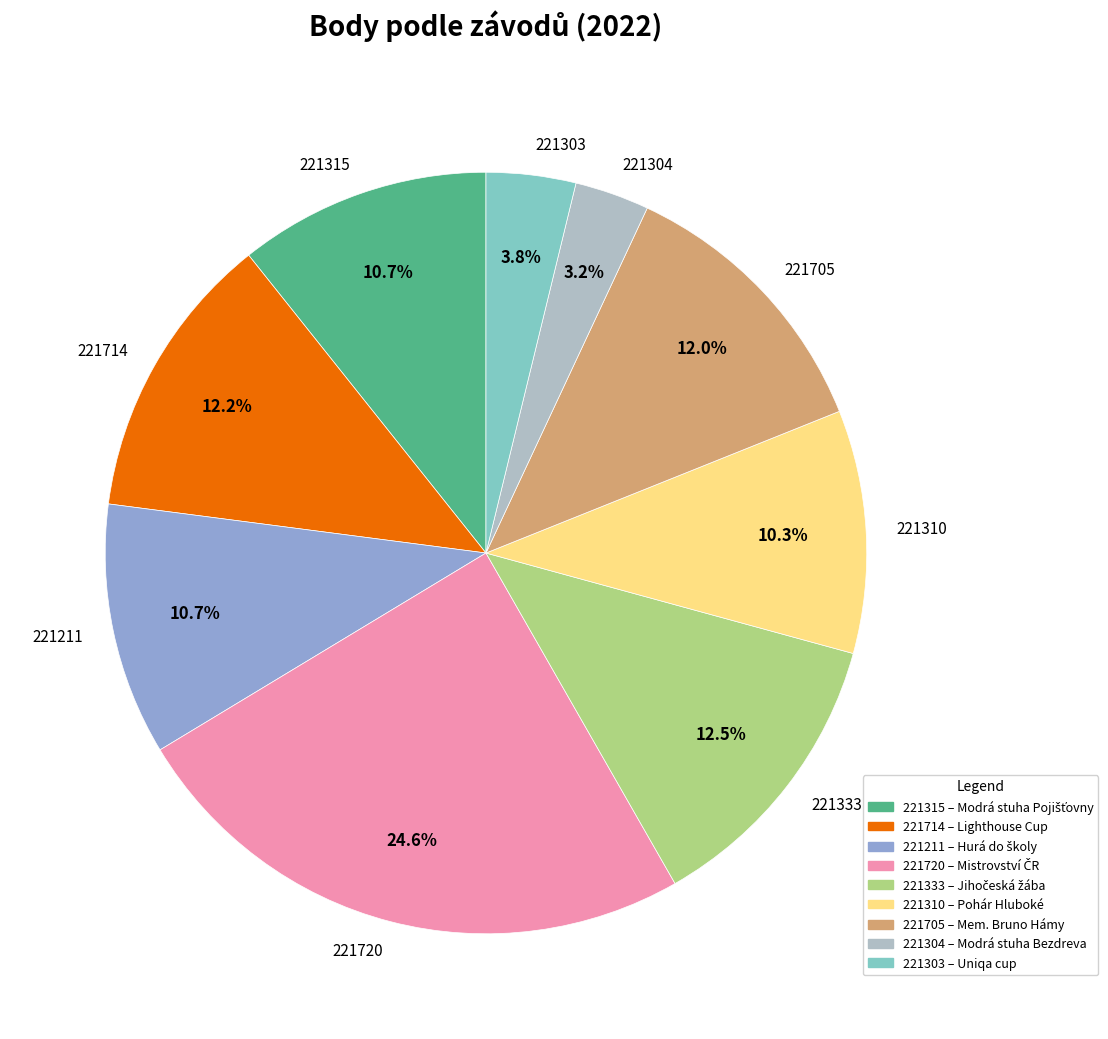

What is the ratio of the value at 221315 to the value at 221714?

0.9